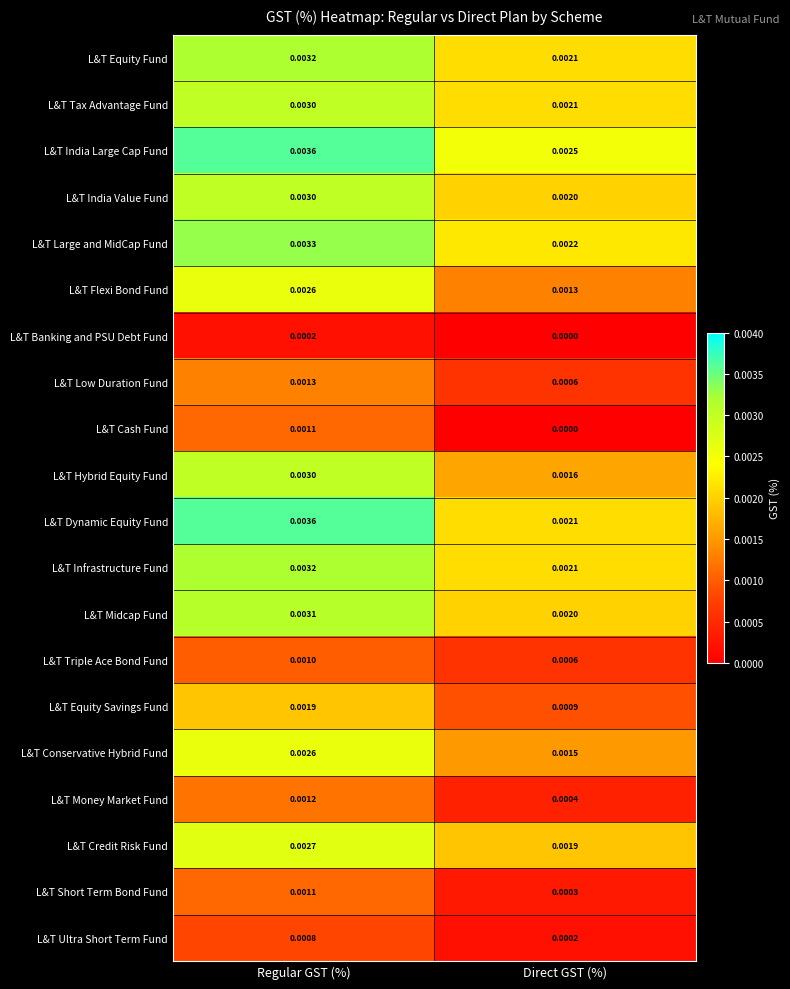

At which label does L&T Low Duration Fund reach its minimum?

Direct GST (%)